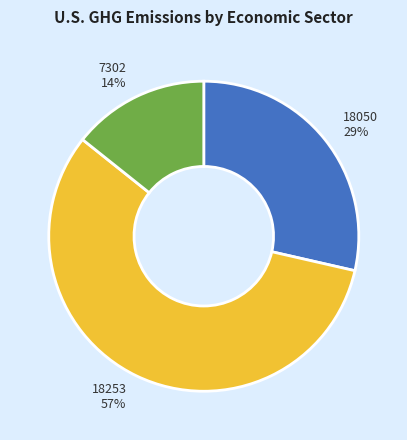

To the nearest percent, what percentage of the pie is 7302?

14%